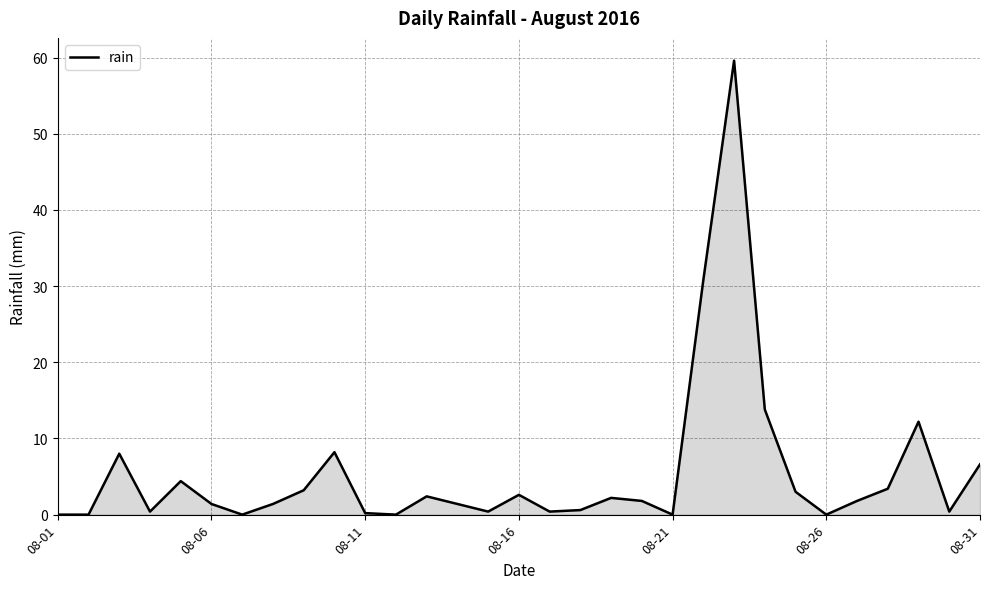

What is the maximum value shown in the chart?

59.6